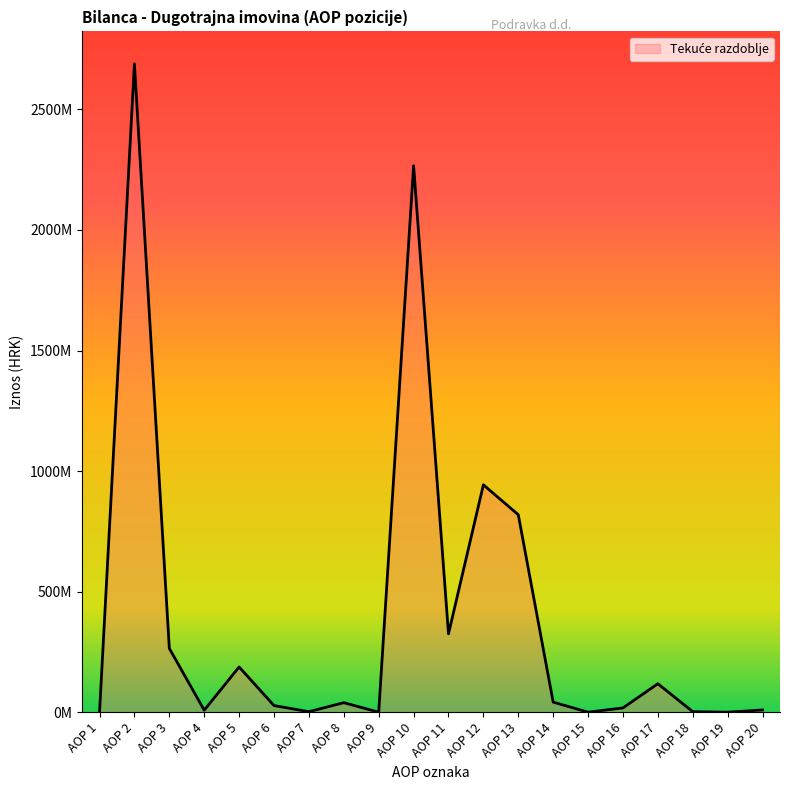

At which category does the data reach its first local peak?

AOP 2